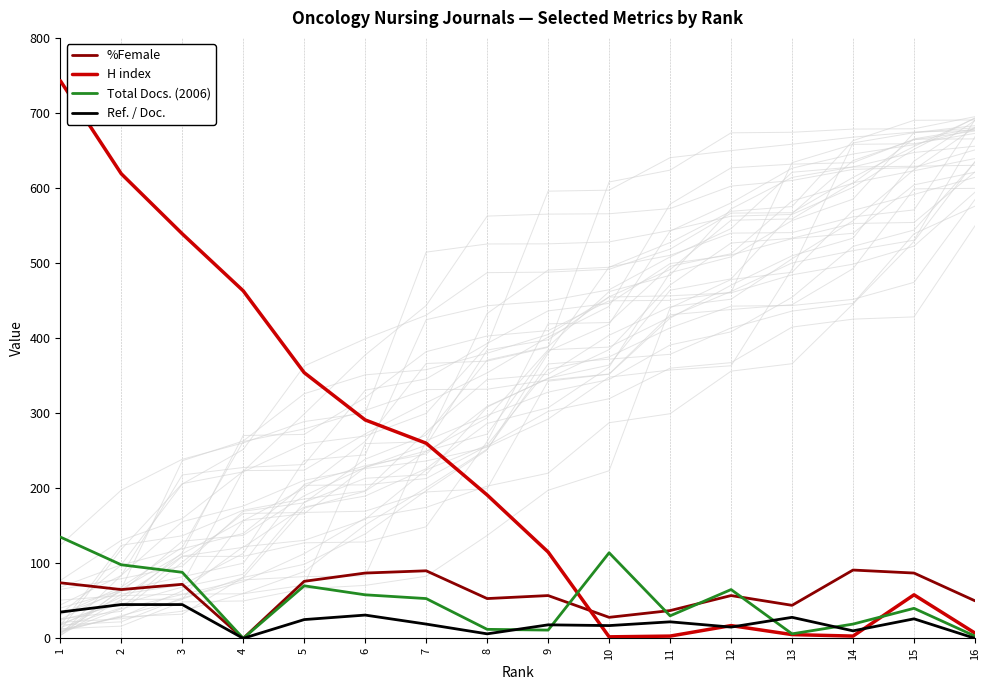

Which category has the highest value across all series?

1